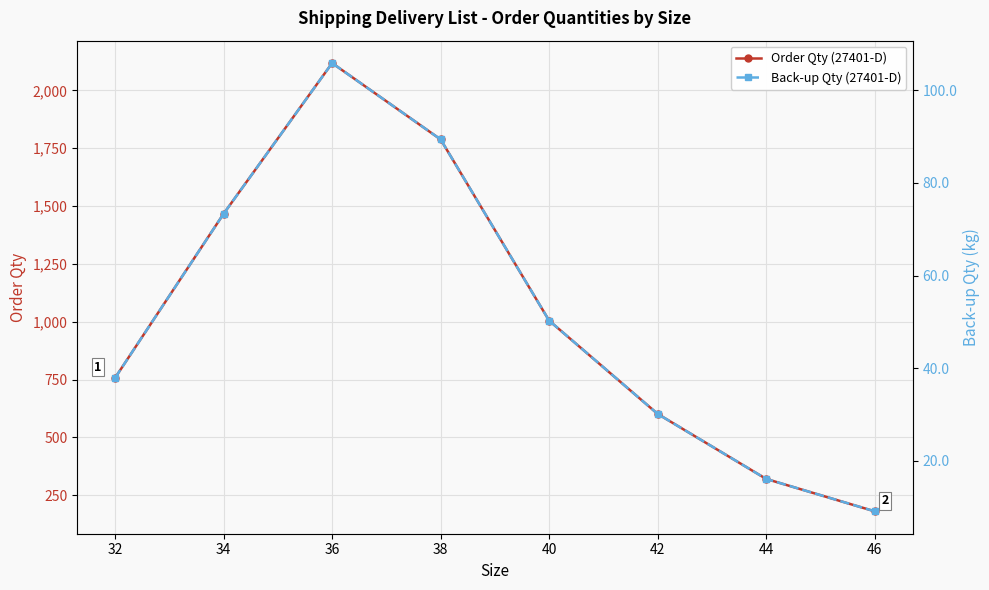

What is the value of the Order Qty (27401-D) point at the 3rd from the left?

2118